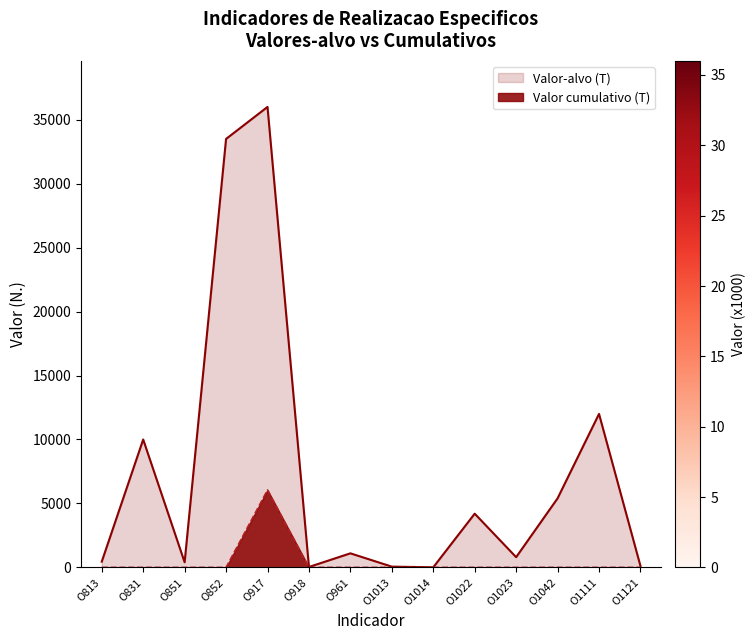

Which series changed the most between O1014 and O1042?

Valor-alvo (T)